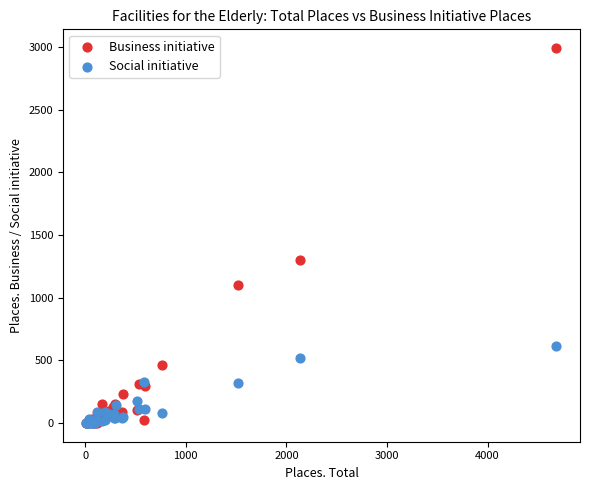

Across all series, what Y value is closest to 1496?

1302